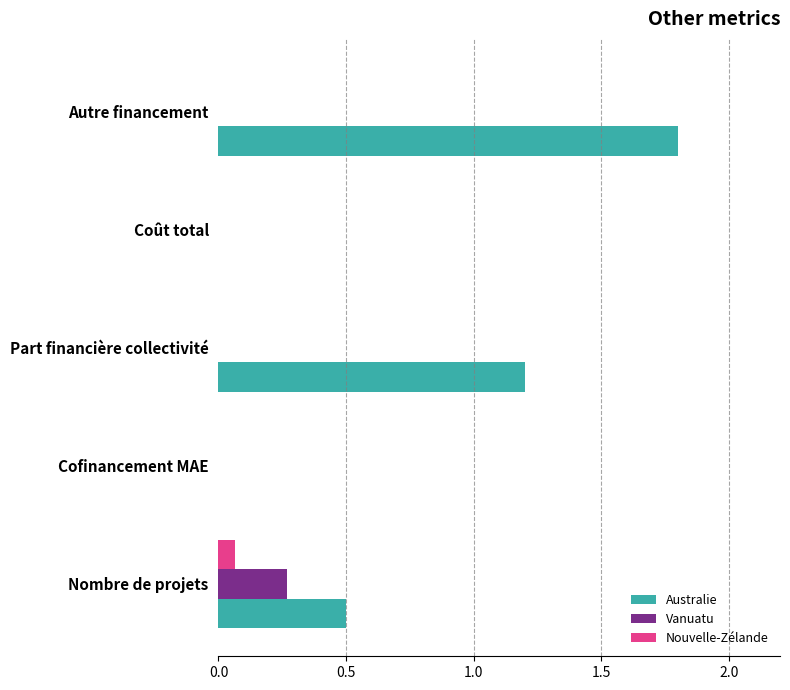

The Vanuatu series shows 0.1 at Nombre de projets. True or false?

False